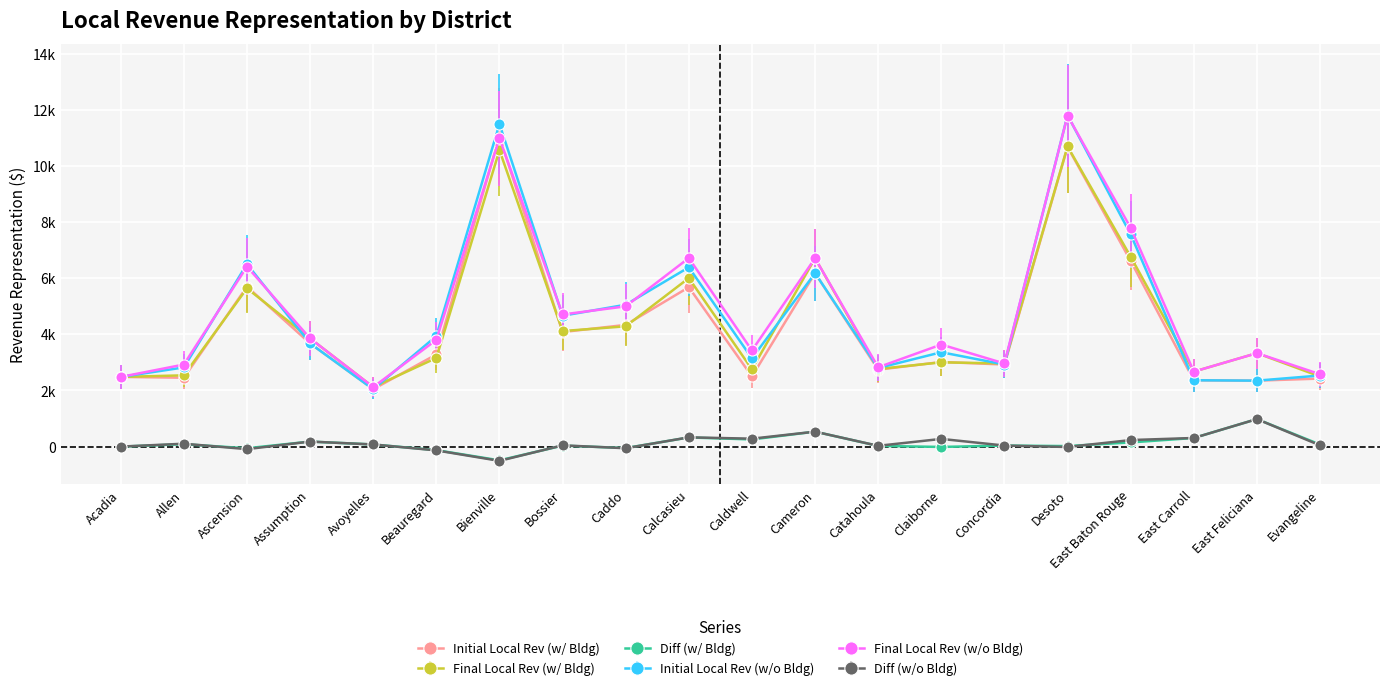

Reading right to left, list all the values displayed in this chart.

Initial Local Rev (w/ Bldg): Evangeline=2423	East Feliciana=2349	East Carroll=2363	East Baton Rouge=6614	Desoto=10673	Concordia=2923	Claiborne=3014	Catahoula=2739	Cameron=6178	Caldwell=2499	Calcasieu=5677	Caddo=4335	Bossier=4080	Bienville=11048	Beauregard=3282	Avoyelles=2044	Assumption=3675	Ascension=5697	Allen=2453	Acadia=2482
Final Local Rev (w/ Bldg): Evangeline=2497	East Feliciana=3329	East Carroll=2670	East Baton Rouge=6763	Desoto=10692	Concordia=2960	Claiborne=3002	Catahoula=2764	Cameron=6710	Caldwell=2754	Calcasieu=6003	Caddo=4284	Bossier=4115	Bienville=10559	Beauregard=3156	Avoyelles=2120	Assumption=3854	Ascension=5638	Allen=2538	Acadia=2482
Diff (w/ Bldg): Evangeline=74	East Feliciana=980	East Carroll=307	East Baton Rouge=149	Desoto=19	Concordia=37	Claiborne=-12	Catahoula=25	Cameron=532	Caldwell=255	Calcasieu=326	Caddo=-51	Bossier=35	Bienville=-489	Beauregard=-126	Avoyelles=76	Assumption=179	Ascension=-59	Allen=85	Acadia=0
Initial Local Rev (w/o Bldg): Evangeline=2532	East Feliciana=2349	East Carroll=2363	East Baton Rouge=7558	Desoto=11803	Concordia=2923	Claiborne=3361	Catahoula=2798	Cameron=6178	Caldwell=3142	Calcasieu=6386	Caddo=5053	Bossier=4661	Bienville=11489	Beauregard=3936	Avoyelles=2044	Assumption=3675	Ascension=6502	Allen=2820	Acadia=2482
Final Local Rev (w/o Bldg): Evangeline=2577	East Feliciana=3329	East Carroll=2670	East Baton Rouge=7791	Desoto=11789	Concordia=2960	Claiborne=3635	Catahoula=2826	Cameron=6710	Caldwell=3424	Calcasieu=6716	Caddo=4995	Bossier=4706	Bienville=10981	Beauregard=3801	Avoyelles=2120	Assumption=3854	Ascension=6412	Allen=2923	Acadia=2482
Diff (w/o Bldg): Evangeline=45	East Feliciana=980	East Carroll=307	East Baton Rouge=233	Desoto=-14	Concordia=37	Claiborne=274	Catahoula=28	Cameron=532	Caldwell=282	Calcasieu=330	Caddo=-58	Bossier=45	Bienville=-508	Beauregard=-135	Avoyelles=76	Assumption=179	Ascension=-90	Allen=103	Acadia=0